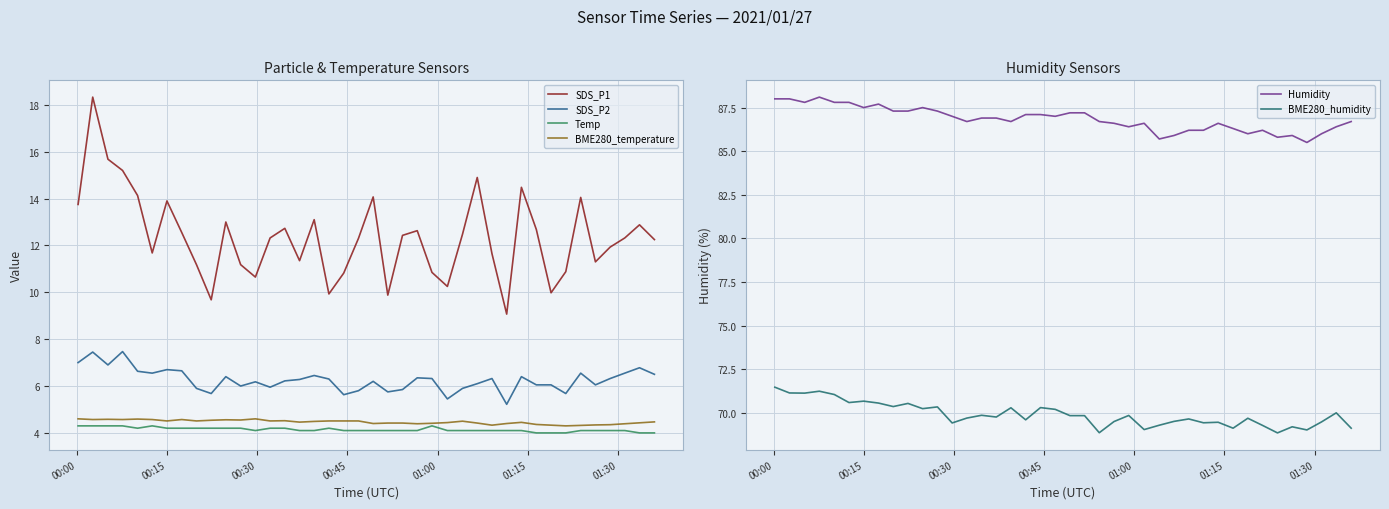

What is the difference between the maximum and minimum values in the SDS_P1 series?

9.3